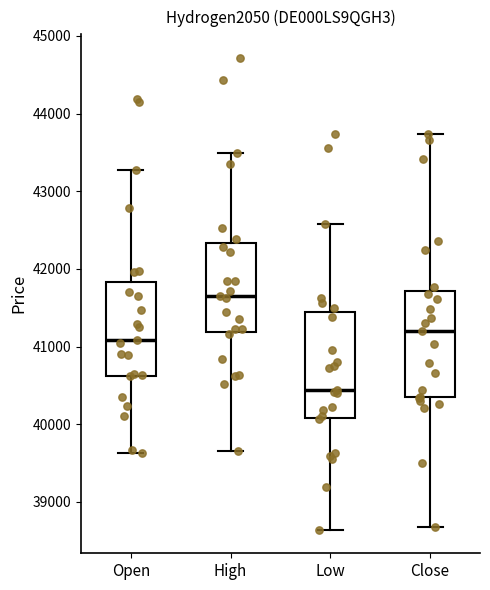

Which box has the highest median line?

High